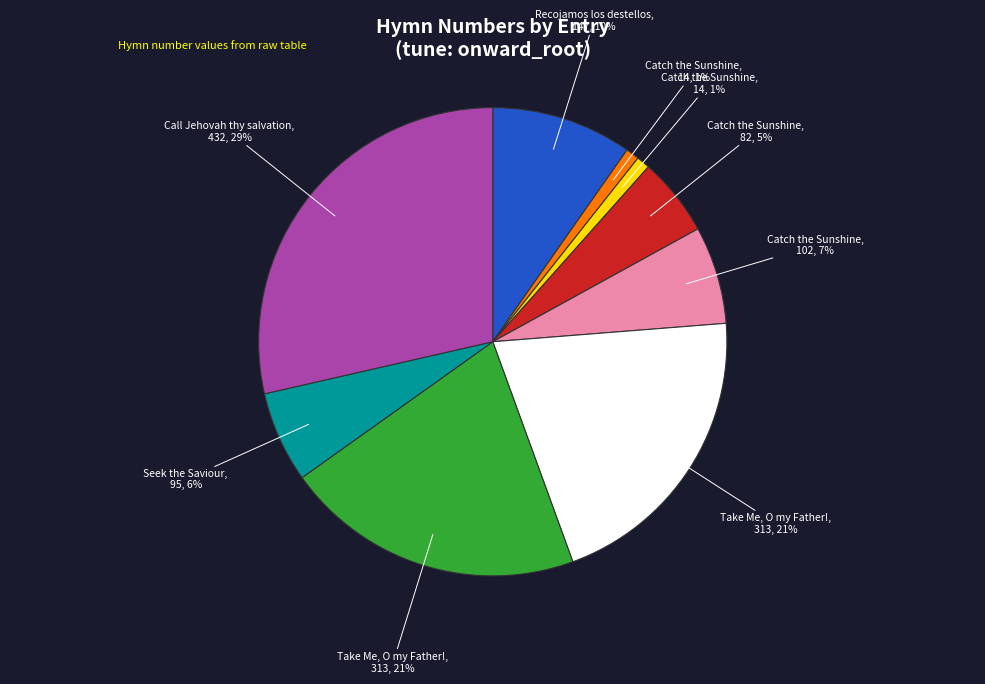

How many slices are in this pie chart?

9